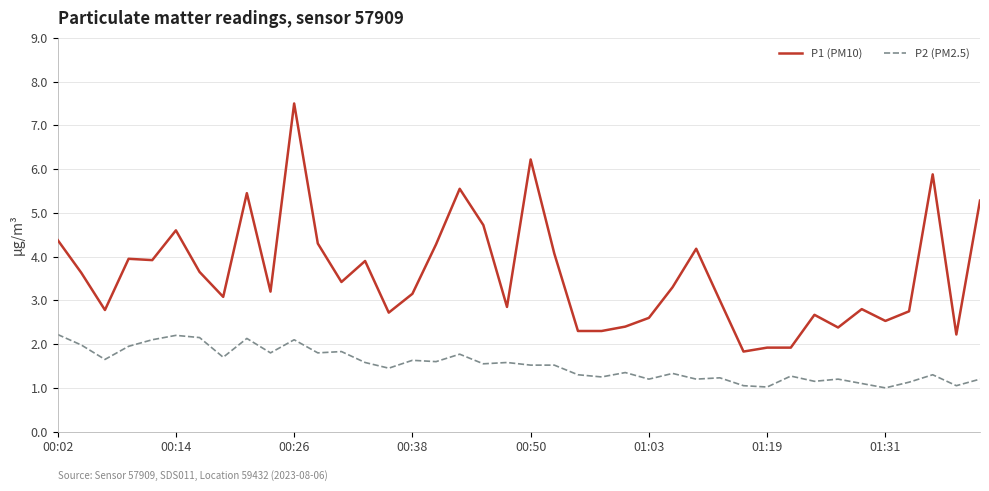

Which series has the largest total across all categories?

P1 (PM10)